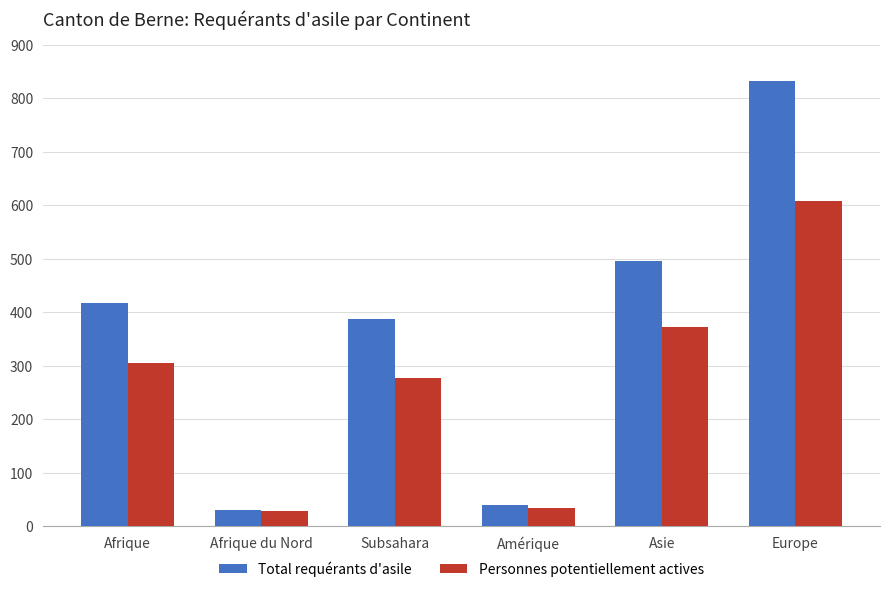

Reading right to left, transcribe all the data shown in this chart.

Total requérants d'asile: 832	495	40	387	31	418
Personnes potentiellement actives: 607	373	34	277	28	305